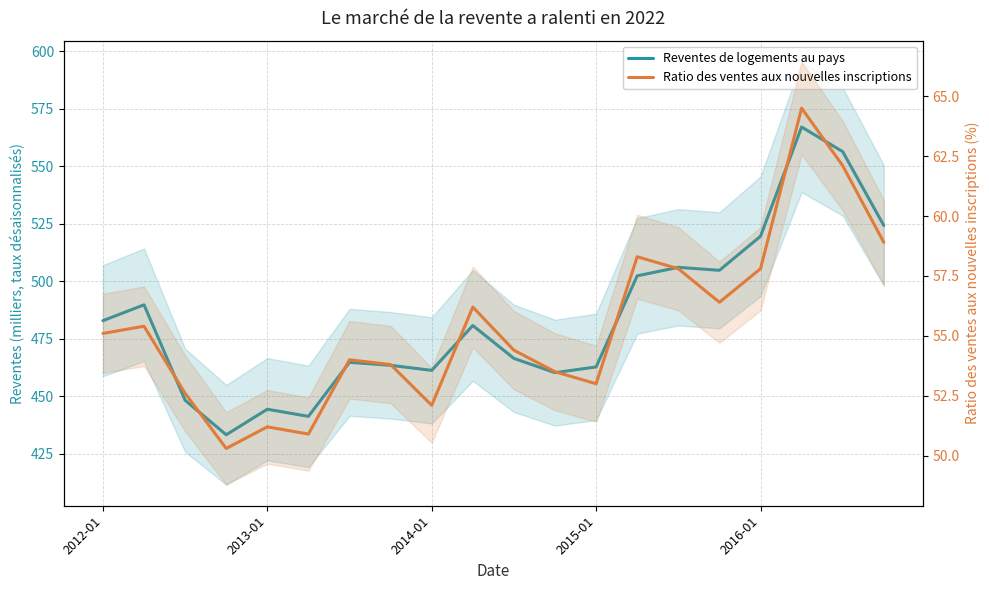

What is the maximum value for Ratio des ventes aux nouvelles inscriptions?

64.5